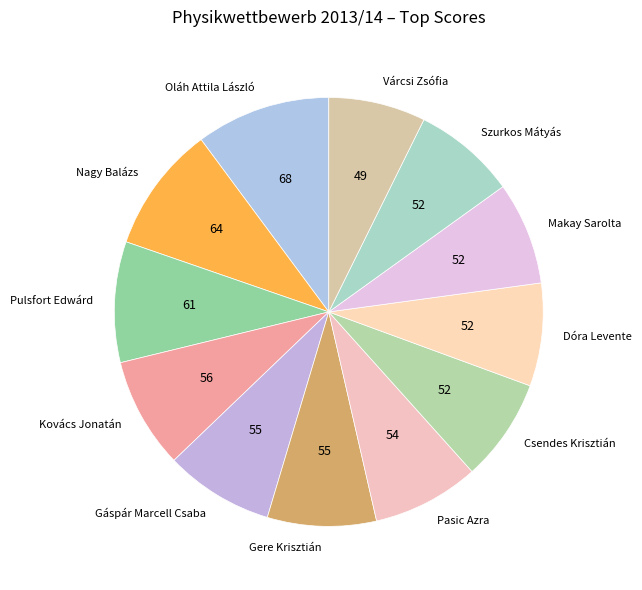

Is it true that Pulsfort Edwárd is 9% of the pie?

True